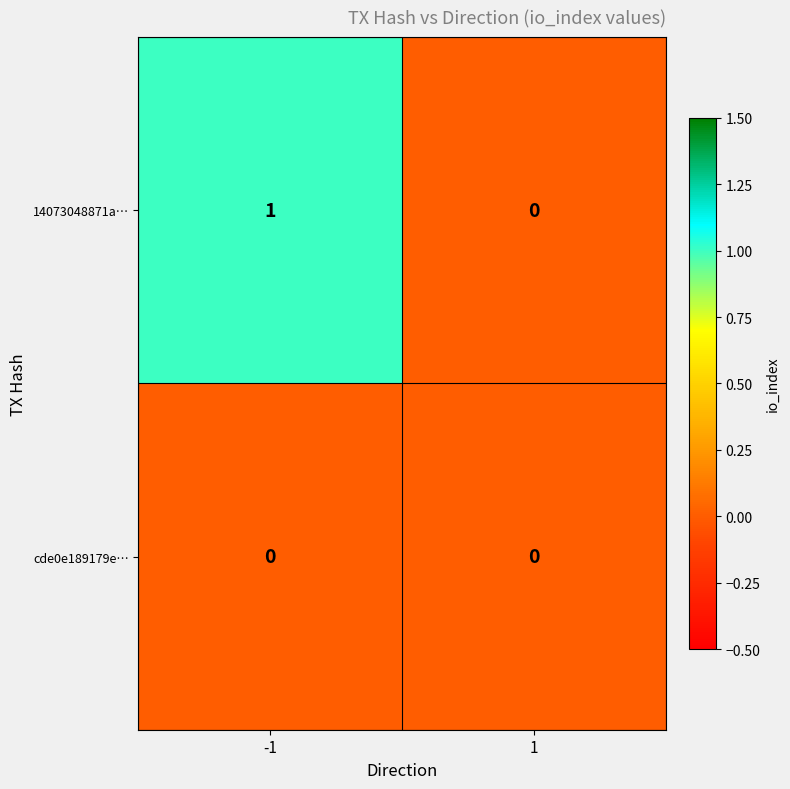

Which series has the largest range (max minus min)?

14073048871a…